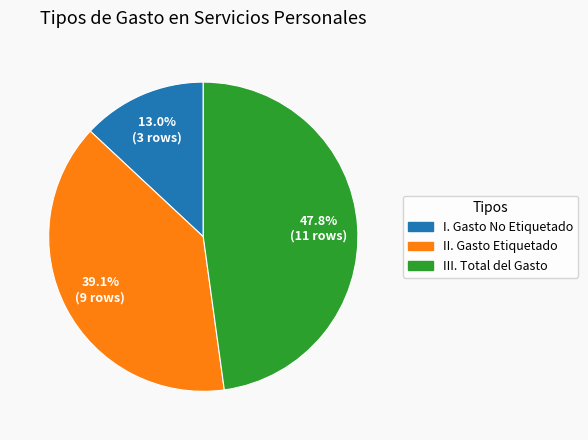

Rank the categories by value from highest to lowest.

III. Total del Gasto, II. Gasto Etiquetado, I. Gasto No Etiquetado